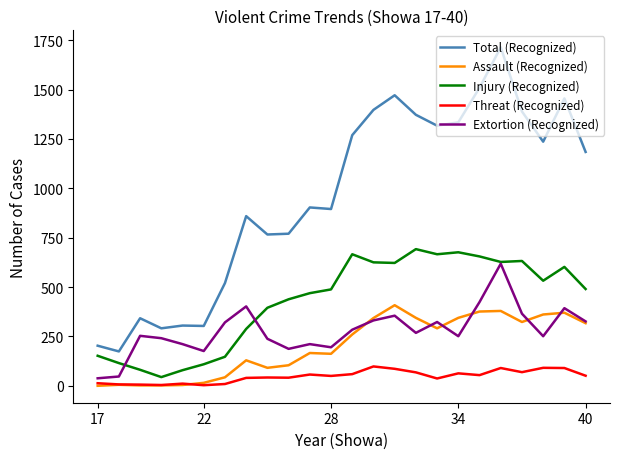

What are all the series names shown in the legend?

Total (Recognized), Assault (Recognized), Injury (Recognized), Threat (Recognized), Extortion (Recognized)